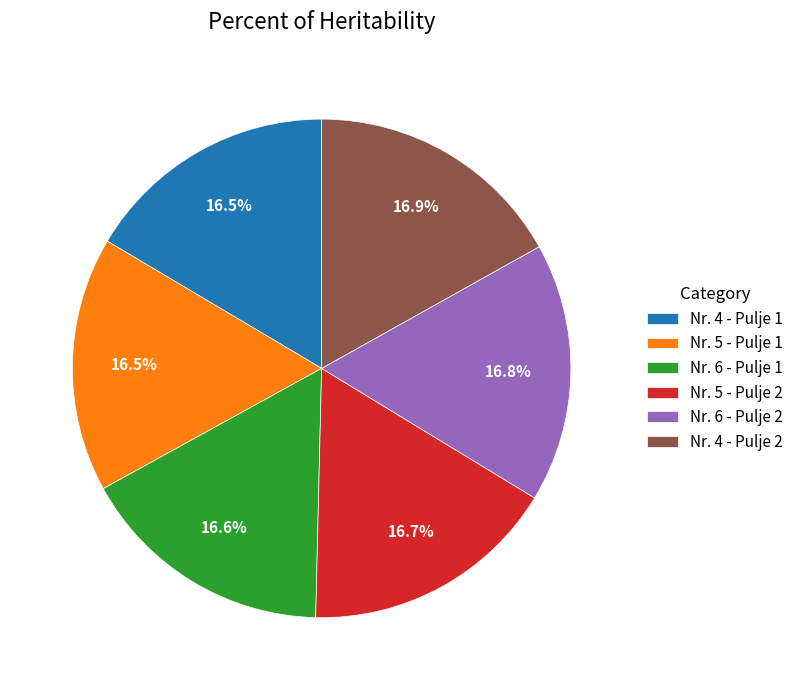

Is it true that Nr. 5 - Pulje 2 is 17% of the pie?

True